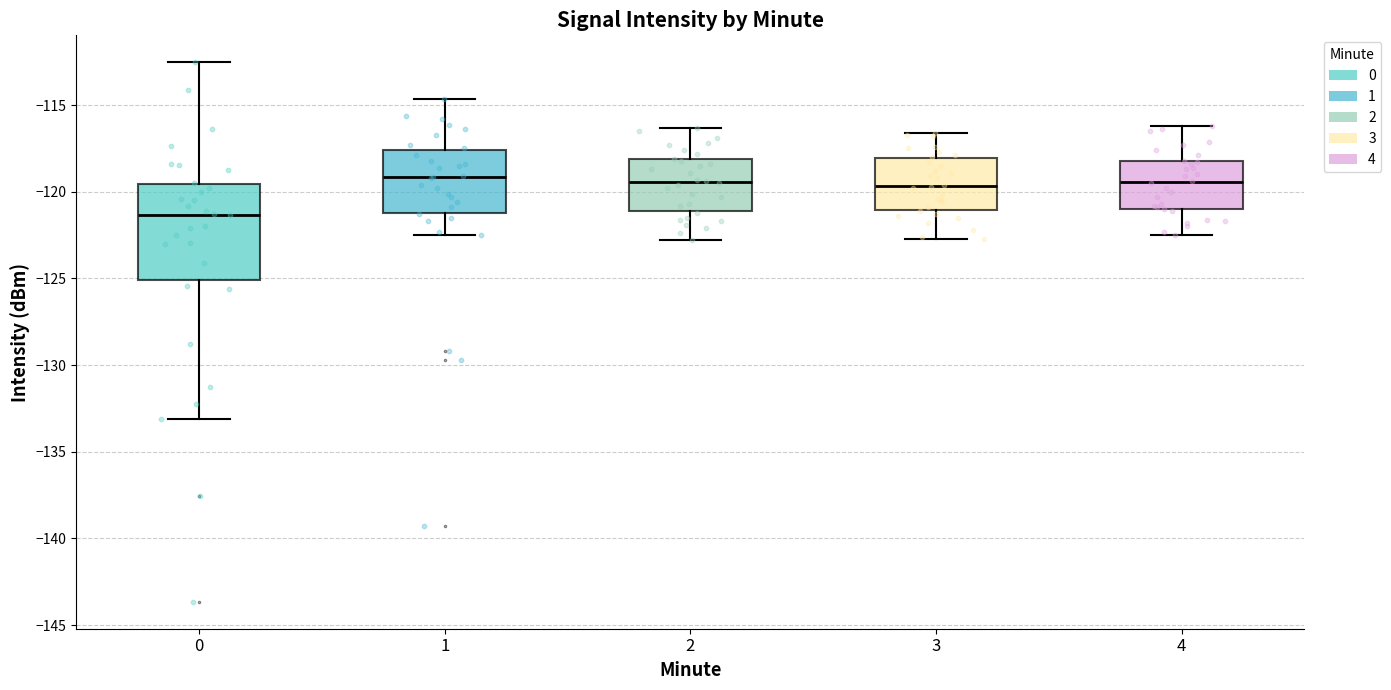

Reading left to right, transcribe this box plot: for each box, give where its median line is, the range the box spans, and where its two whiskers end, as read against the y-axis. The values are not printed on the chart, so give them approximately, as read against the axis.

0: median -121.5, box -125.0 to -119.5, whiskers -133.0 to -112.5
1: median -119.0, box -121.0 to -117.5, whiskers -122.5 to -114.5
2: median -119.5, box -121.0 to -118.0, whiskers -123.0 to -116.5
3: median -119.5, box -121.0 to -118.0, whiskers -122.5 to -116.5
4: median -119.5, box -121.0 to -118.0, whiskers -122.5 to -116.0